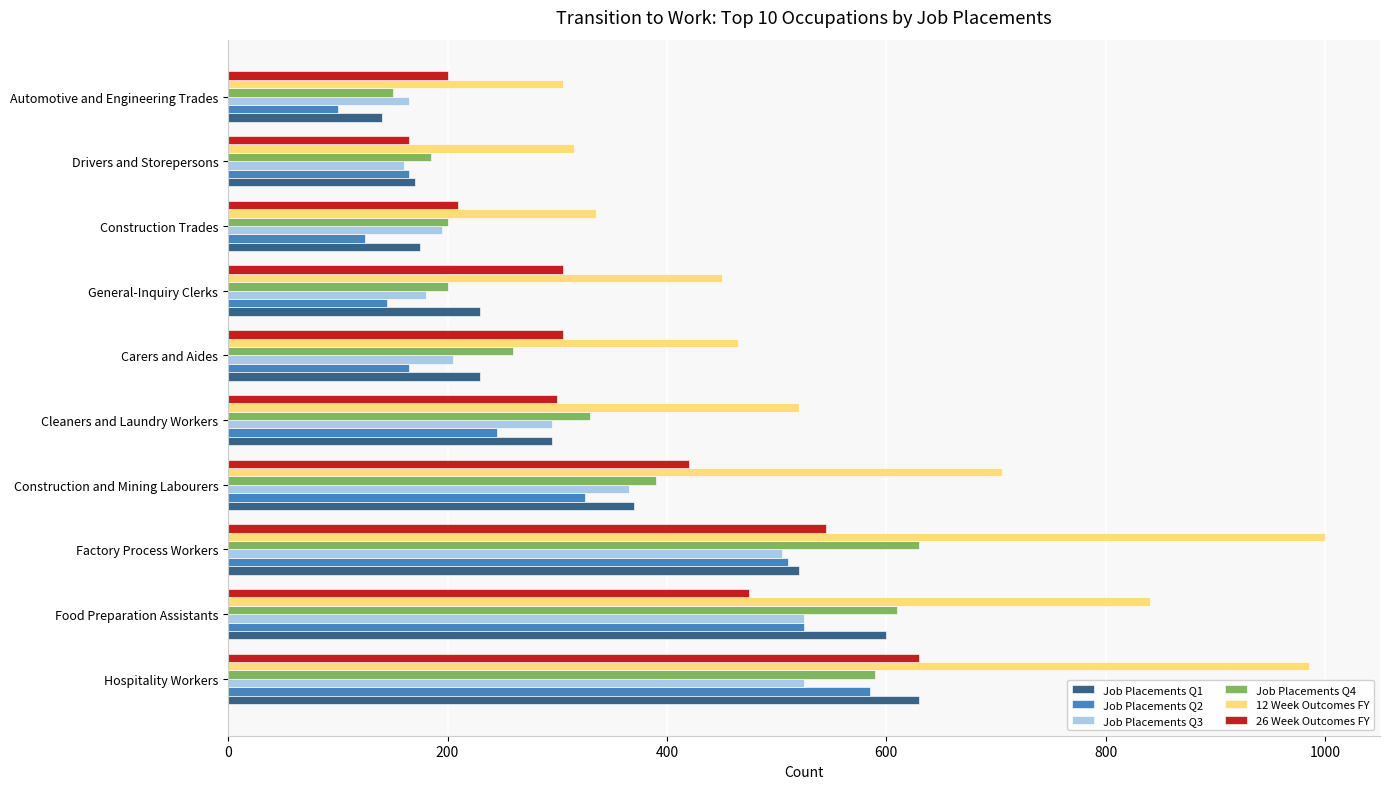

Is it true that Job Placements Q4 equals 630 at Factory Process Workers?

True